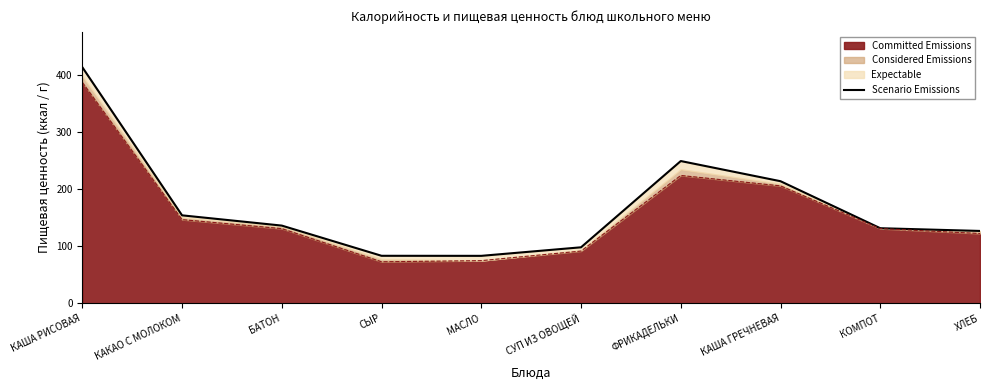

How many data points does each series have?

10